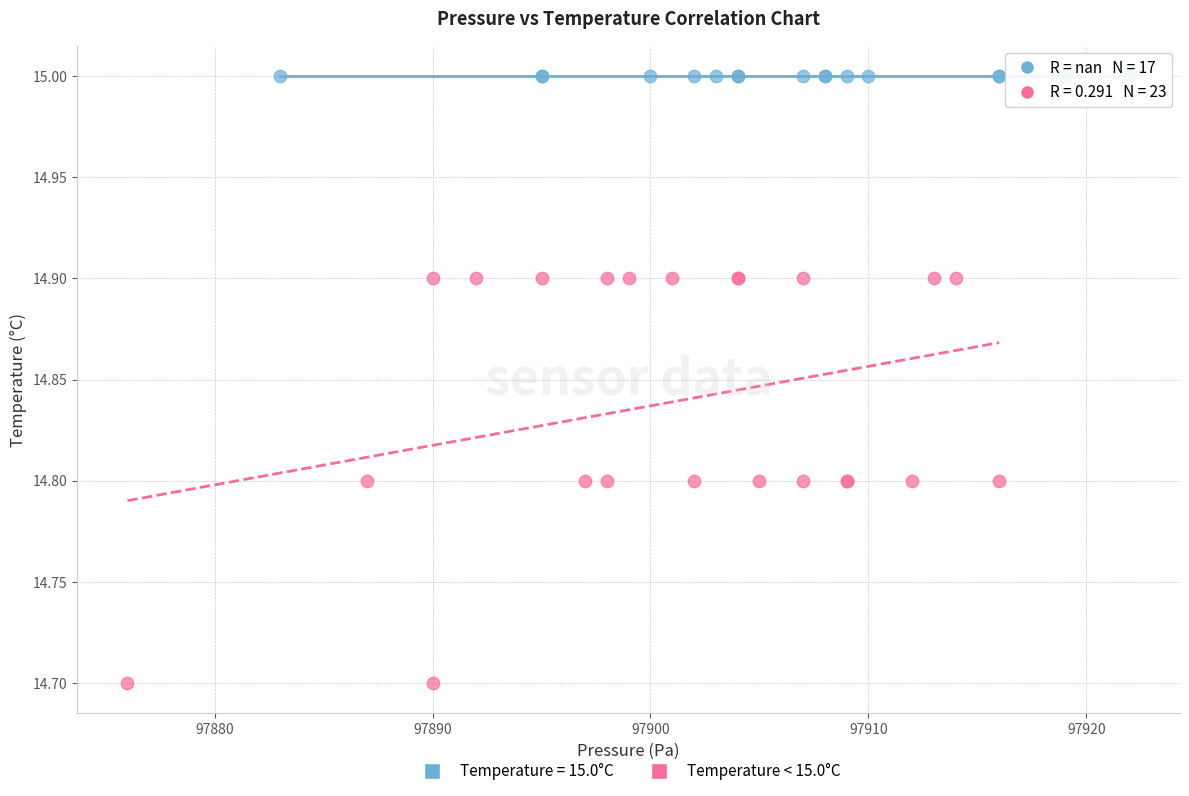

Which series reaches the minimum Y coordinate?

Temperature < 15.0°C